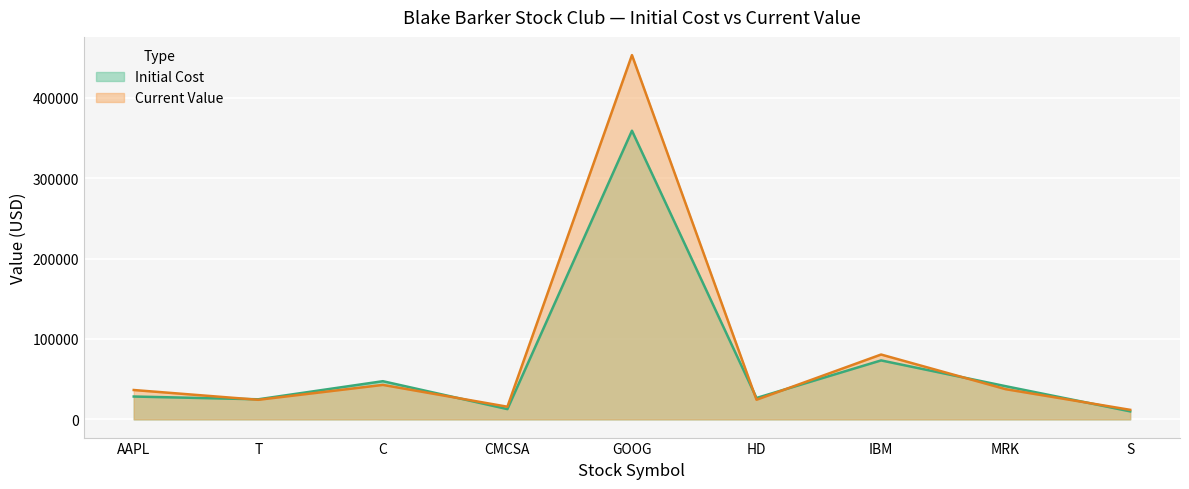

How many data points in Initial Cost are less than 28419?

4